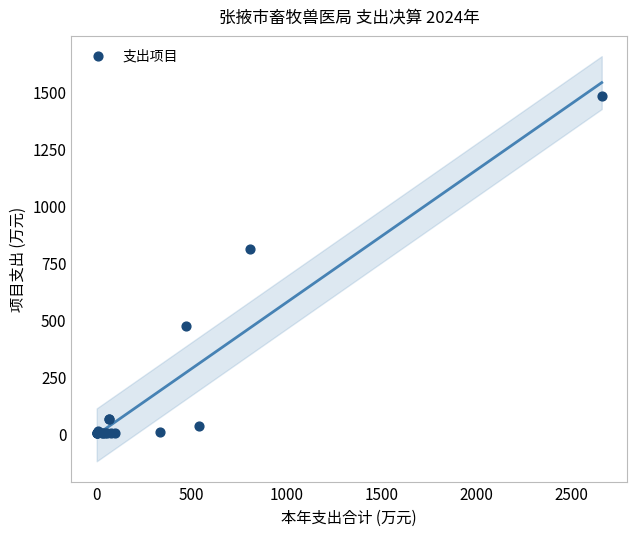

What Y value in the scatter plot is closest to 739?

810.0